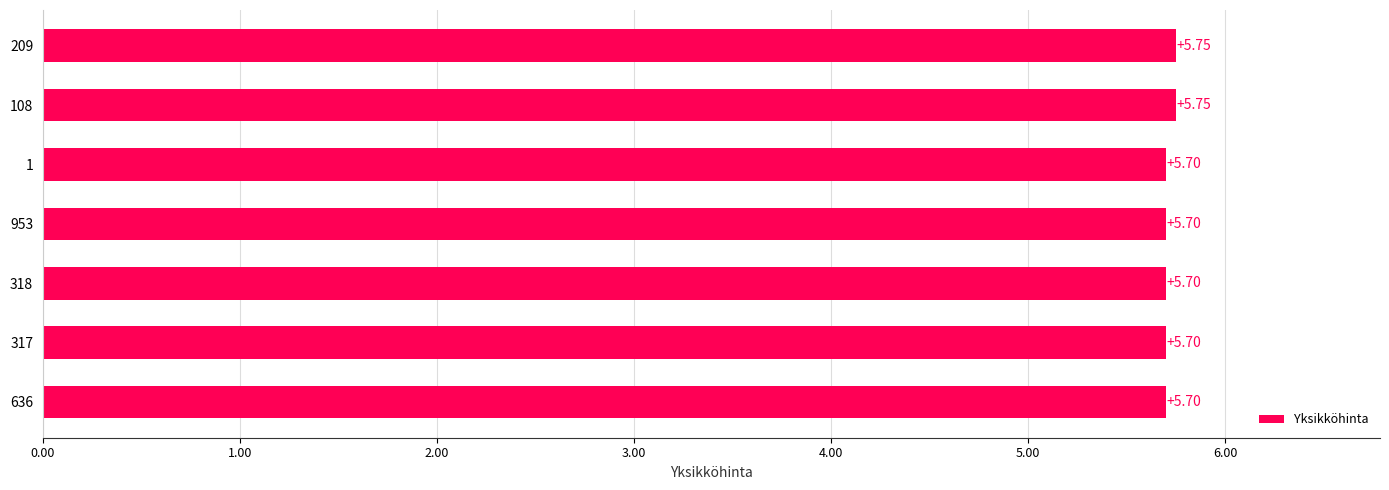

Between 636 and 209, which is larger?

209